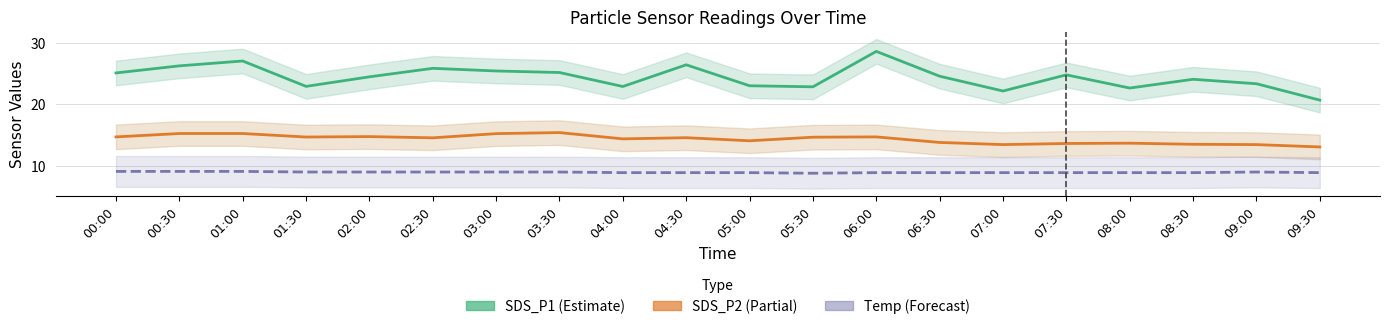

What position from the right is 09:30?

1